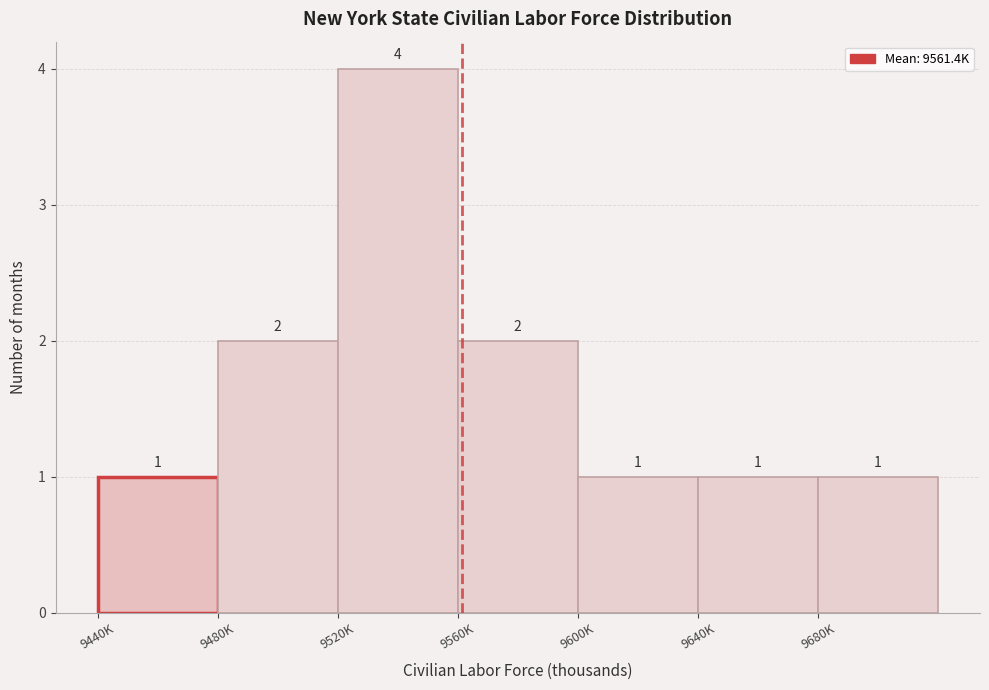

Reading right to left, what are all the values shown in this chart?

1	1	1	2	4	2	1